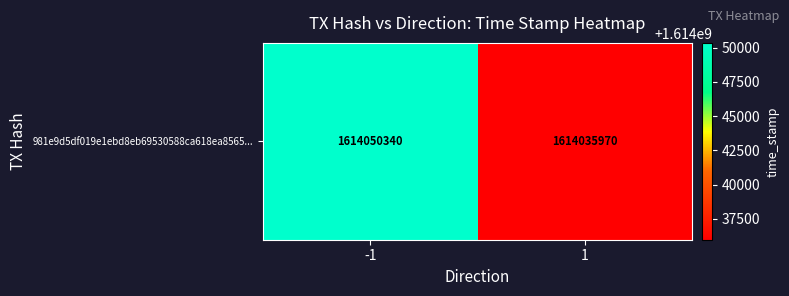

What is the change in value from -1 to 1?

-14370